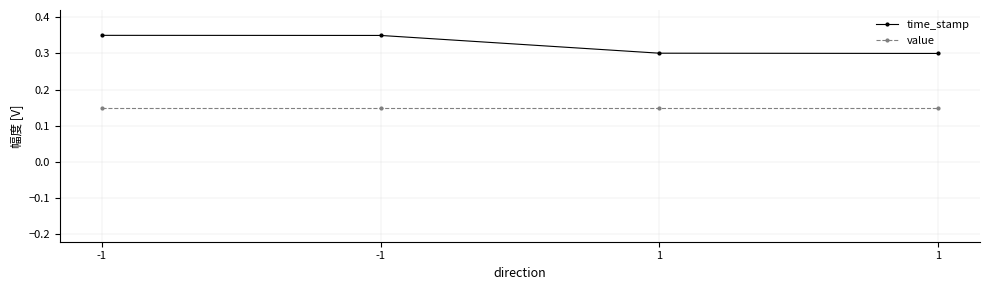

True or false: value and time_stamp cross at least once.

False